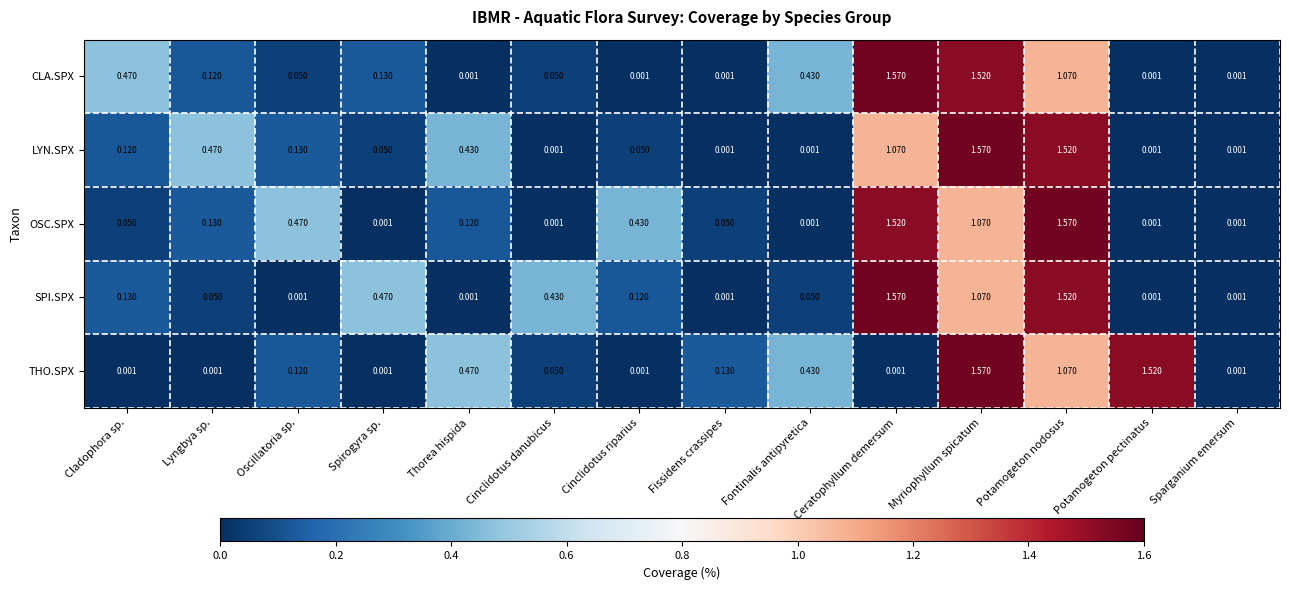

At which label does CLA.SPX reach its peak?

Ceratophyllum demersum